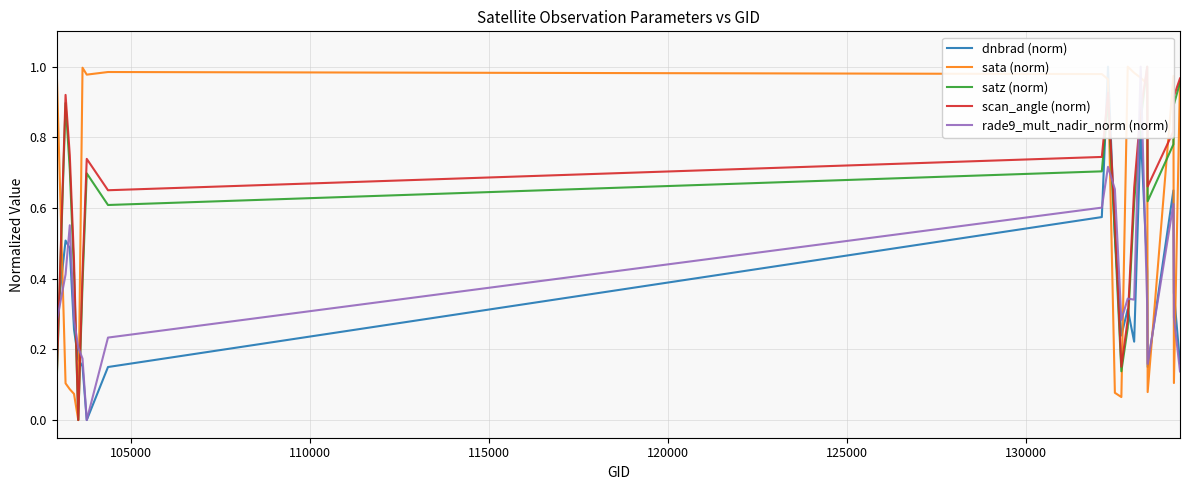

True or false: rade9_mult_nadir_norm (norm) has a value of 0.5 at 18.

False